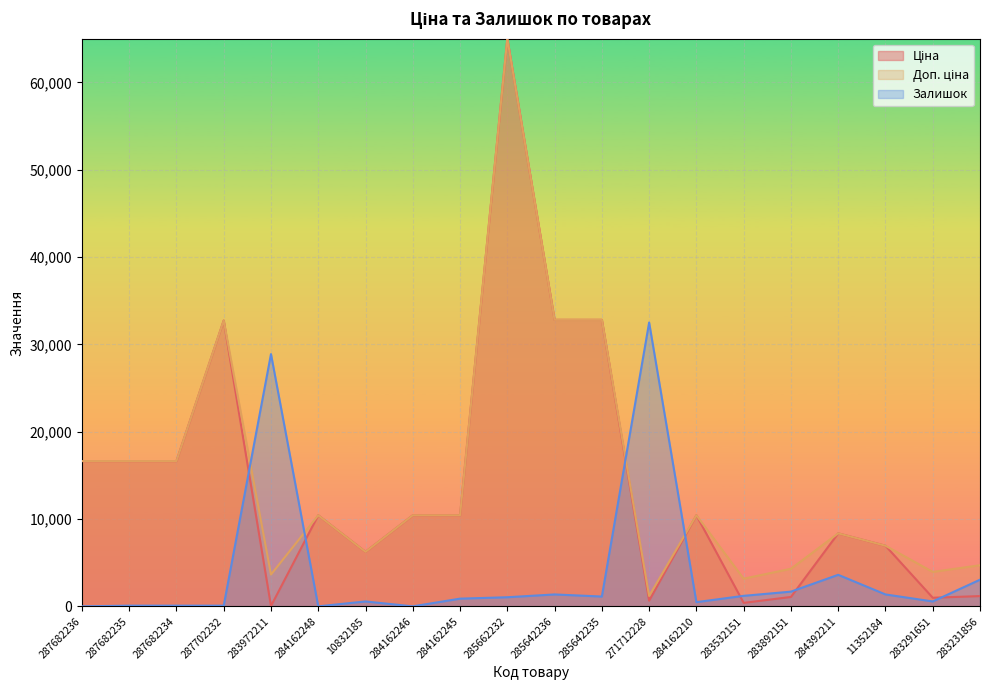

How many lines are shown in the chart?

3